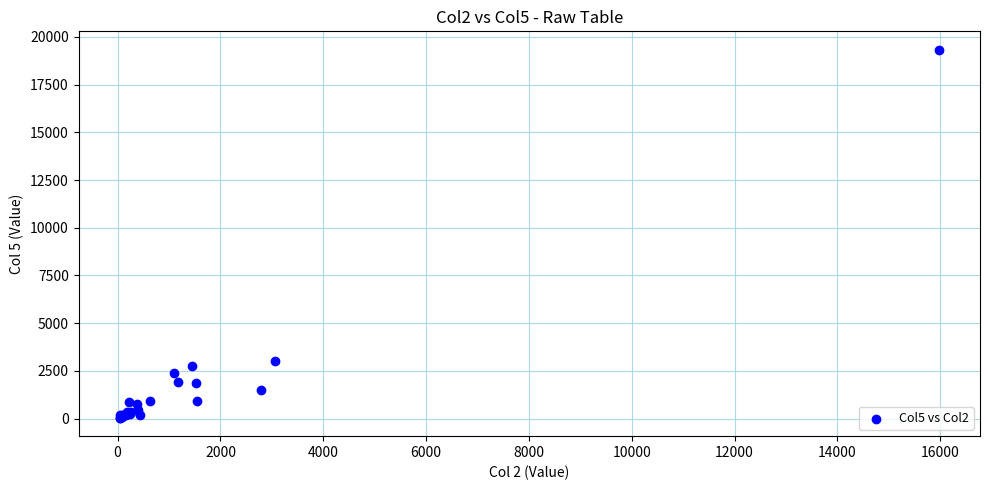

What Y value in the scatter plot is closest to 9685?

3037